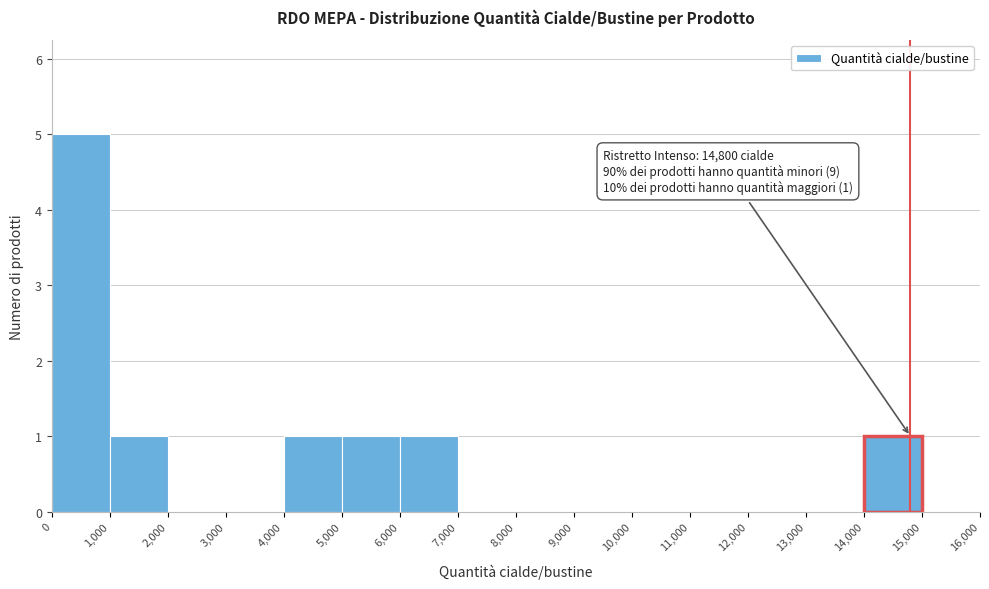

Which range on the x-axis has the tallest bar?

0 to 1,000